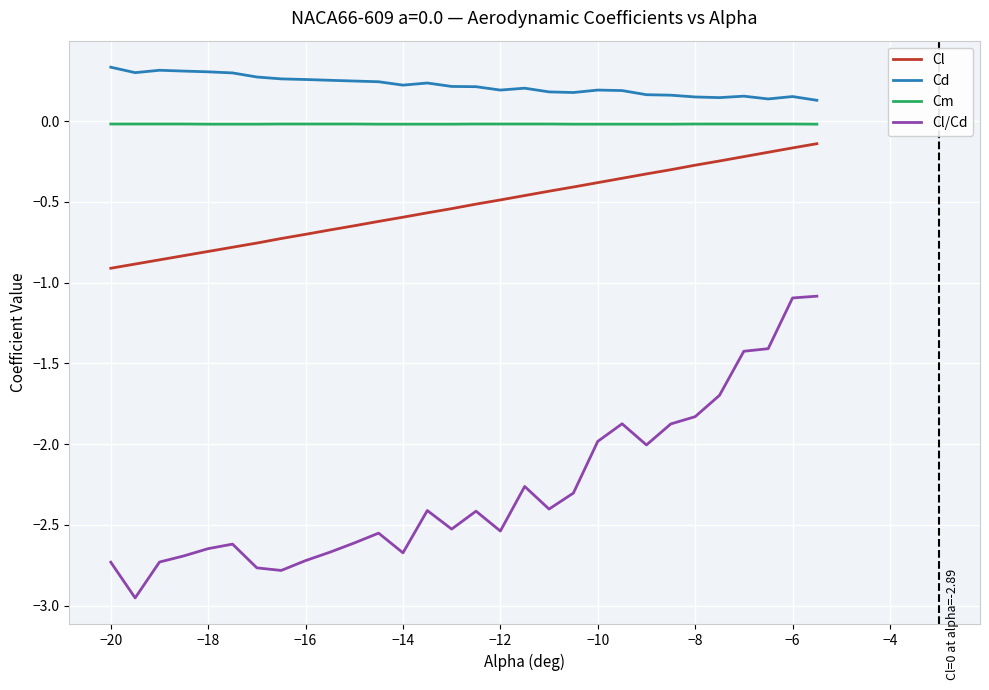

What are all the series names shown in the legend?

Cl, Cd, Cm, Cl/Cd